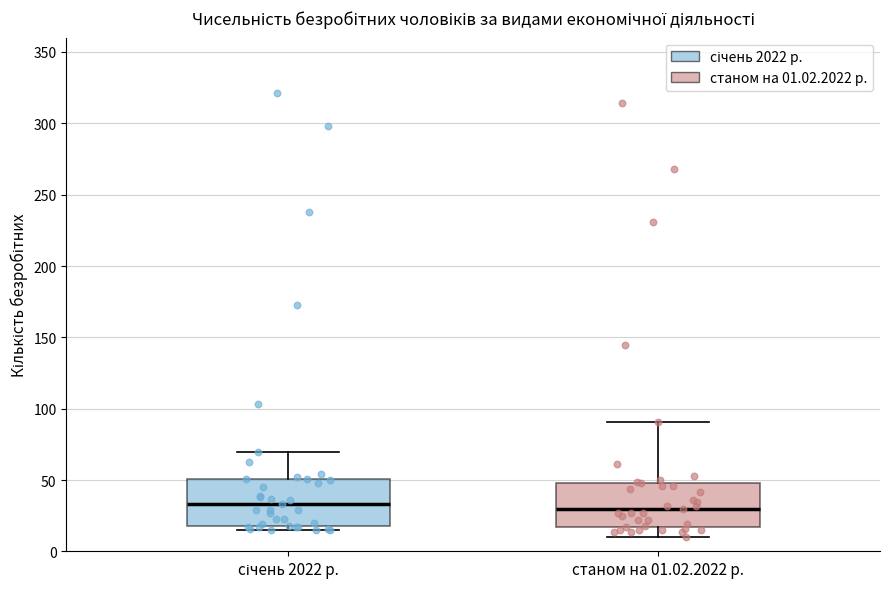

Reading left to right, transcribe this box plot: for each box, give where its median line is, the range the box spans, and where its two whiskers end, as read against the y-axis. The values are not printed on the chart, so give them approximately, as read against the axis.

січень 2022 р.: median 35, box 20 to 50, whiskers 15 to 70
станом на 01.02.2022 р.: median 30, box 15 to 50, whiskers 10 to 90